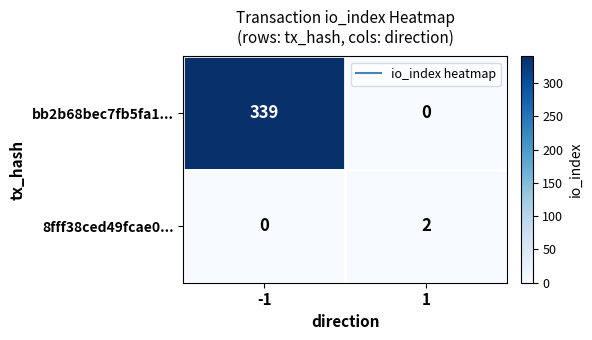

List the series in order of their overall mean, highest first.

bb2b68bec7fb5fa1..., 8fff38ced49fcae0...